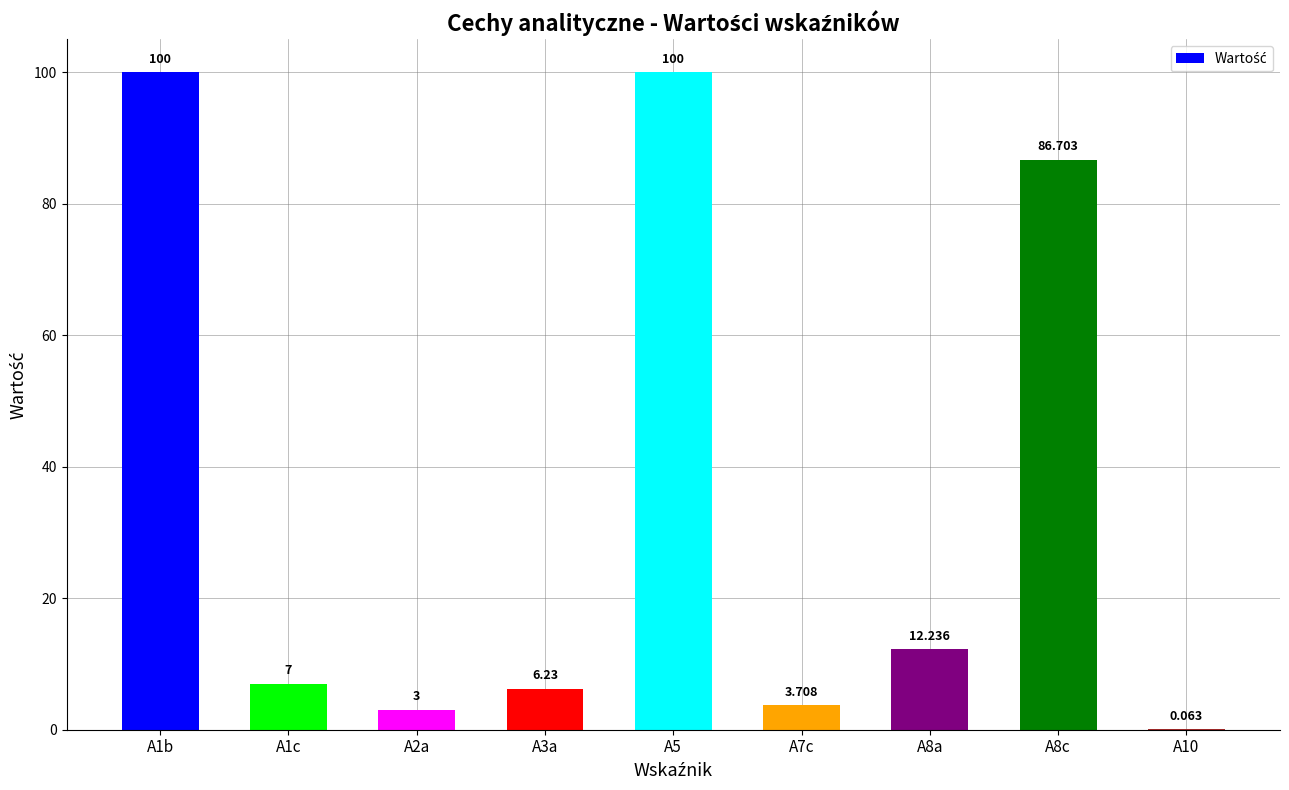

How many categories are shown in the chart?

9